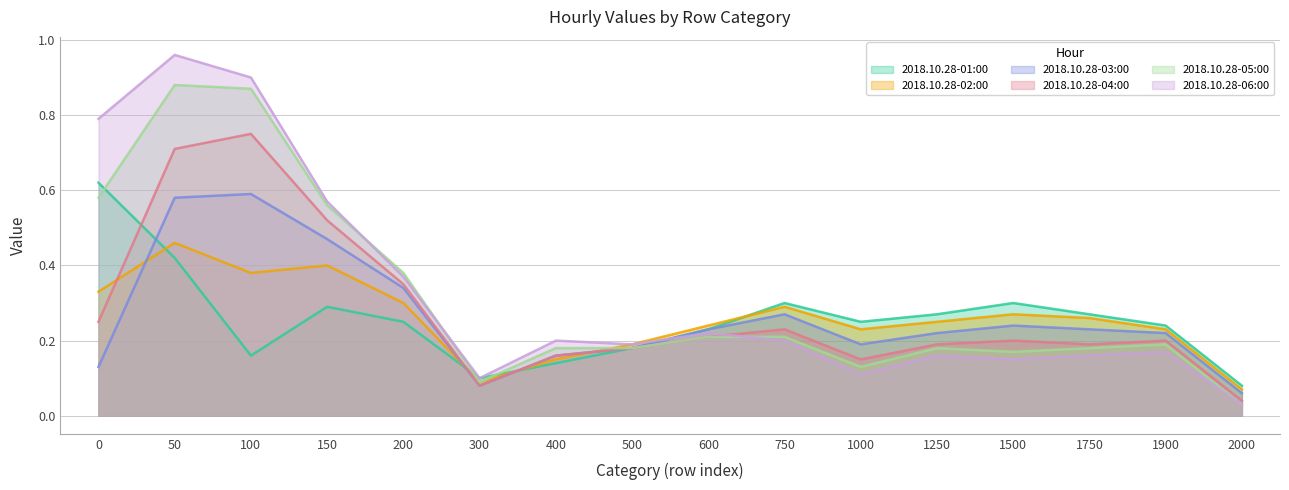

Where is 2018.10.28-05:00 nearest to the value 0?

2000